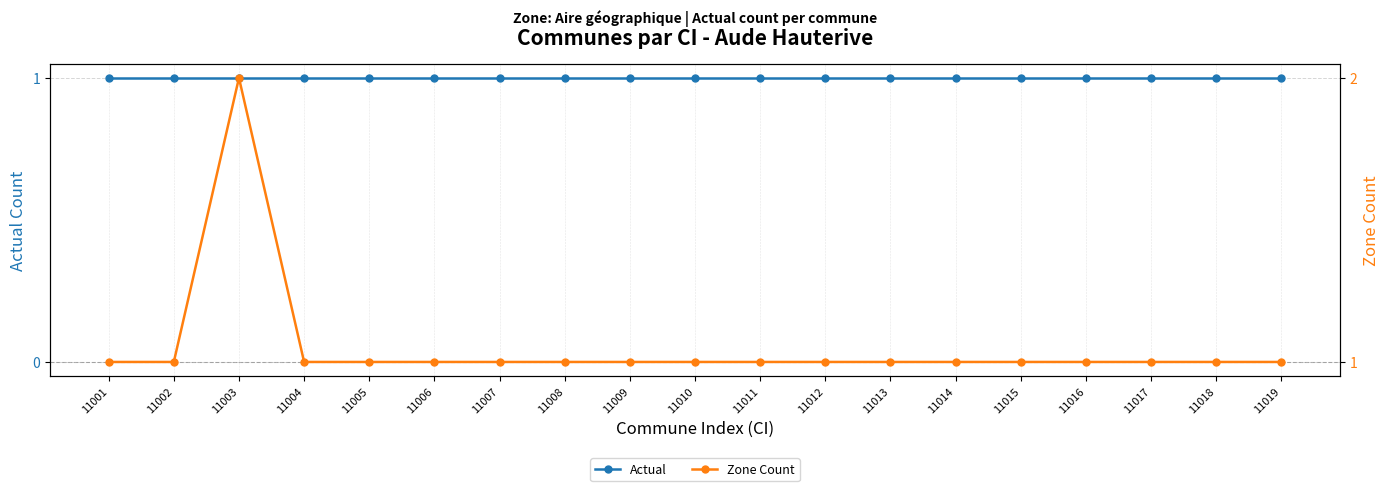

True or false: Zone Count has more than 0 interior local peaks.

True